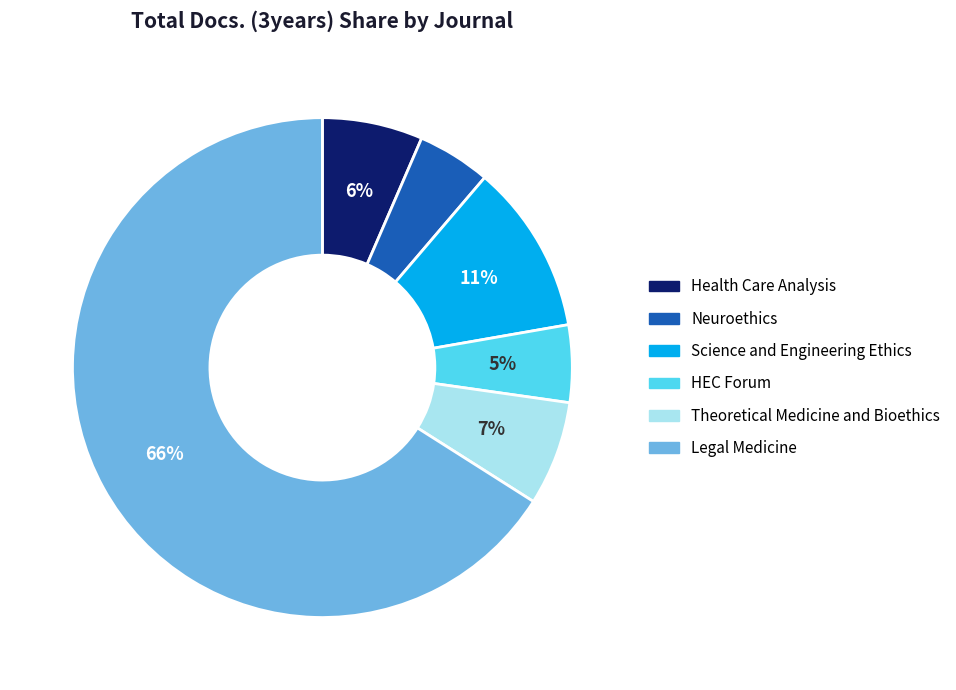

What is the ratio of the value at HEC Forum to the value at Science and Engineering Ethics?

0.5